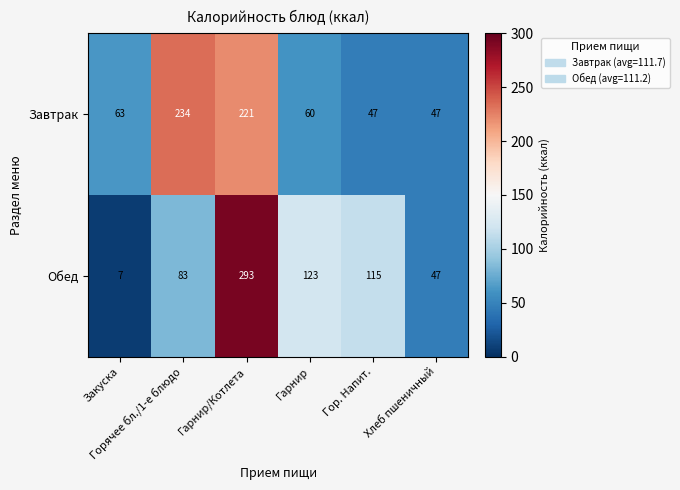

What is the spread (max minus min) of values at Гор. Напит.?

68